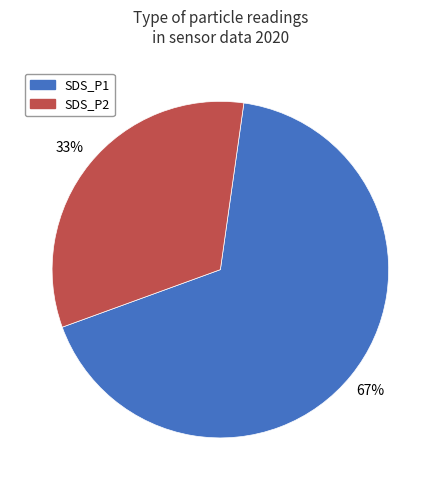

To the nearest percent, what portion does SDS_P1 represent?

67%